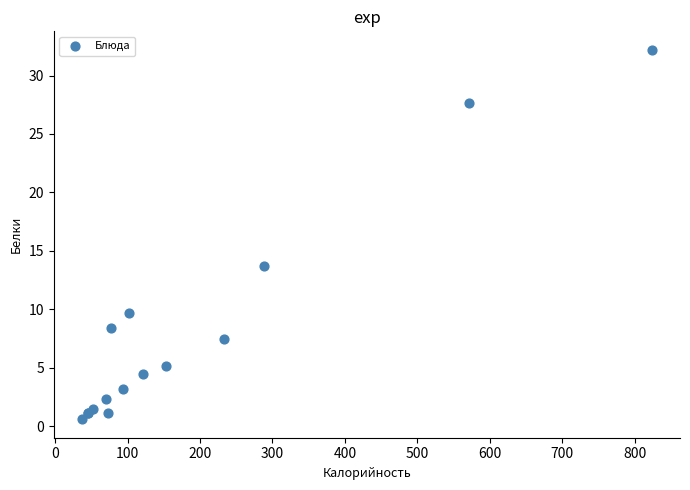

What Y value in the scatter plot is closest to 16?

13.7